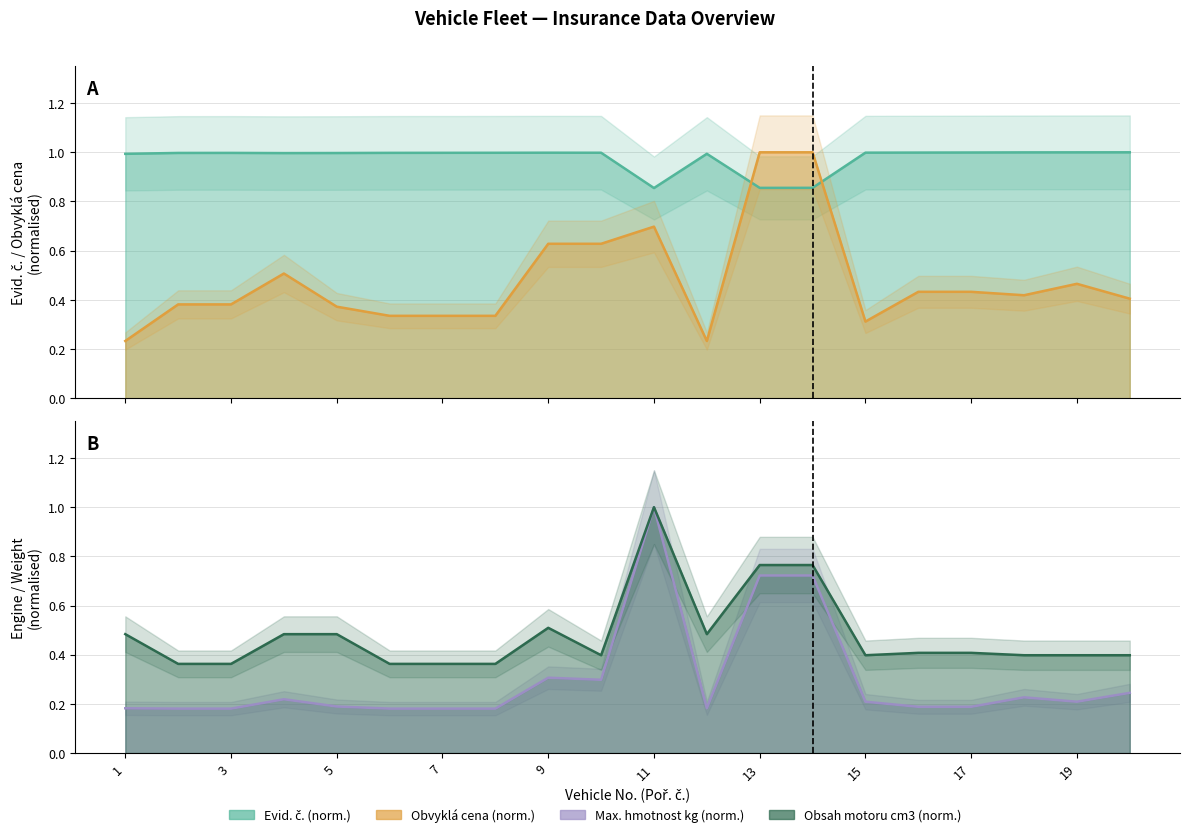

Reading left to right, transcribe all the data shown in this chart.

Evid. č.: 1=1.0	2=1.0	3=1.0	4=1.0	5=1.0	6=1.0	7=1.0	8=1.0	9=1.0	10=1.0	11=0.9	12=1.0	13=0.9	14=0.9	15=1.0	16=1.0	17=1.0	18=1.0	19=1.0	20=1.0
Obvyklá cena: 1=0.2	2=0.4	3=0.4	4=0.5	5=0.4	6=0.3	7=0.3	8=0.3	9=0.6	10=0.6	11=0.7	12=0.2	13=1.0	14=1.0	15=0.3	16=0.4	17=0.4	18=0.4	19=0.5	20=0.4
Max. hmotnost (kg): 1=0.2	2=0.2	3=0.2	4=0.2	5=0.2	6=0.2	7=0.2	8=0.2	9=0.3	10=0.3	11=1.0	12=0.2	13=0.7	14=0.7	15=0.2	16=0.2	17=0.2	18=0.2	19=0.2	20=0.2
Obsah motoru (cm3): 1=0.5	2=0.4	3=0.4	4=0.5	5=0.5	6=0.4	7=0.4	8=0.4	9=0.5	10=0.4	11=1.0	12=0.5	13=0.8	14=0.8	15=0.4	16=0.4	17=0.4	18=0.4	19=0.4	20=0.4